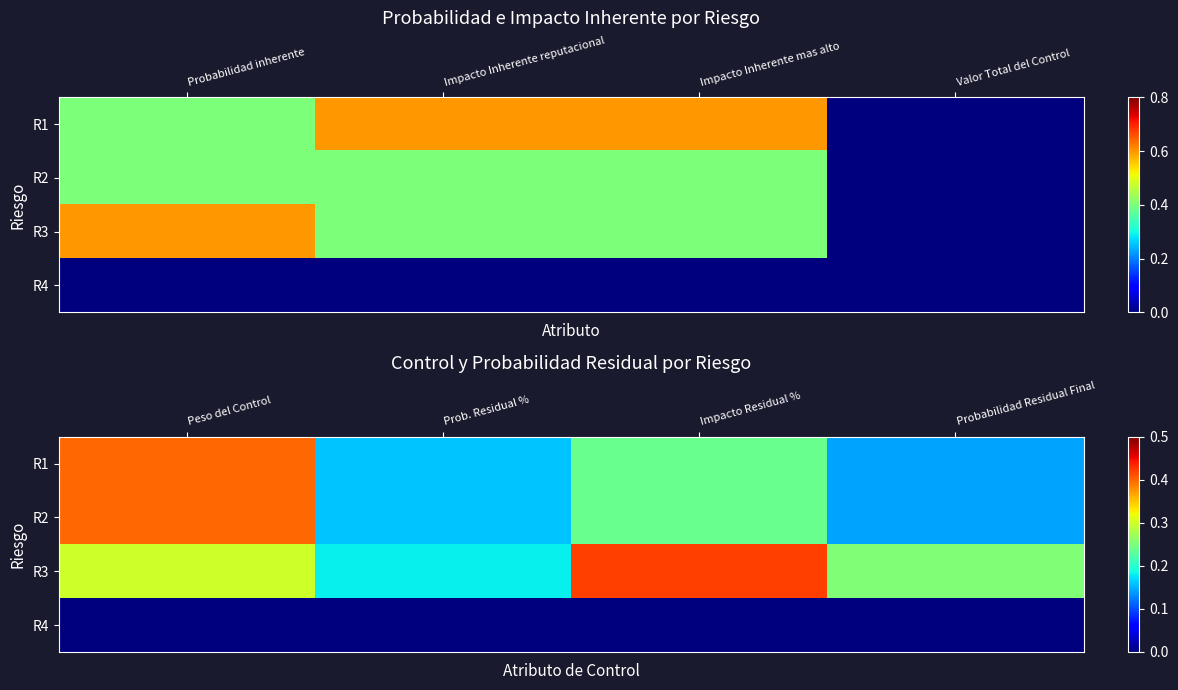

What is the average value of the R2 series?

0.2